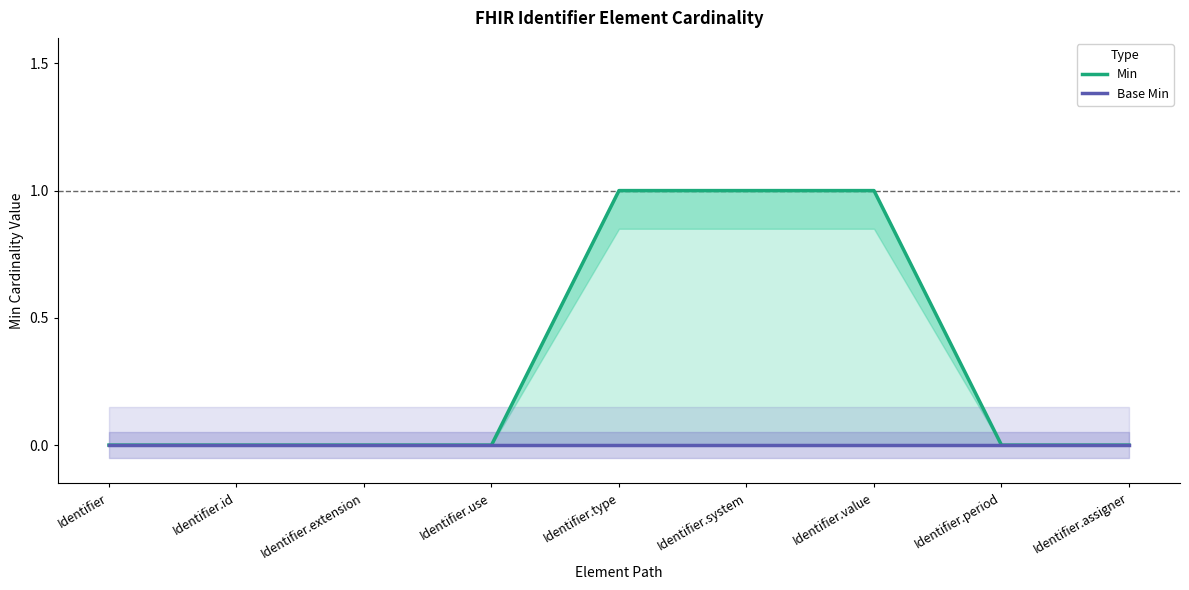

Rank the series at Identifier.value from lowest to highest value.

Base Min, Min